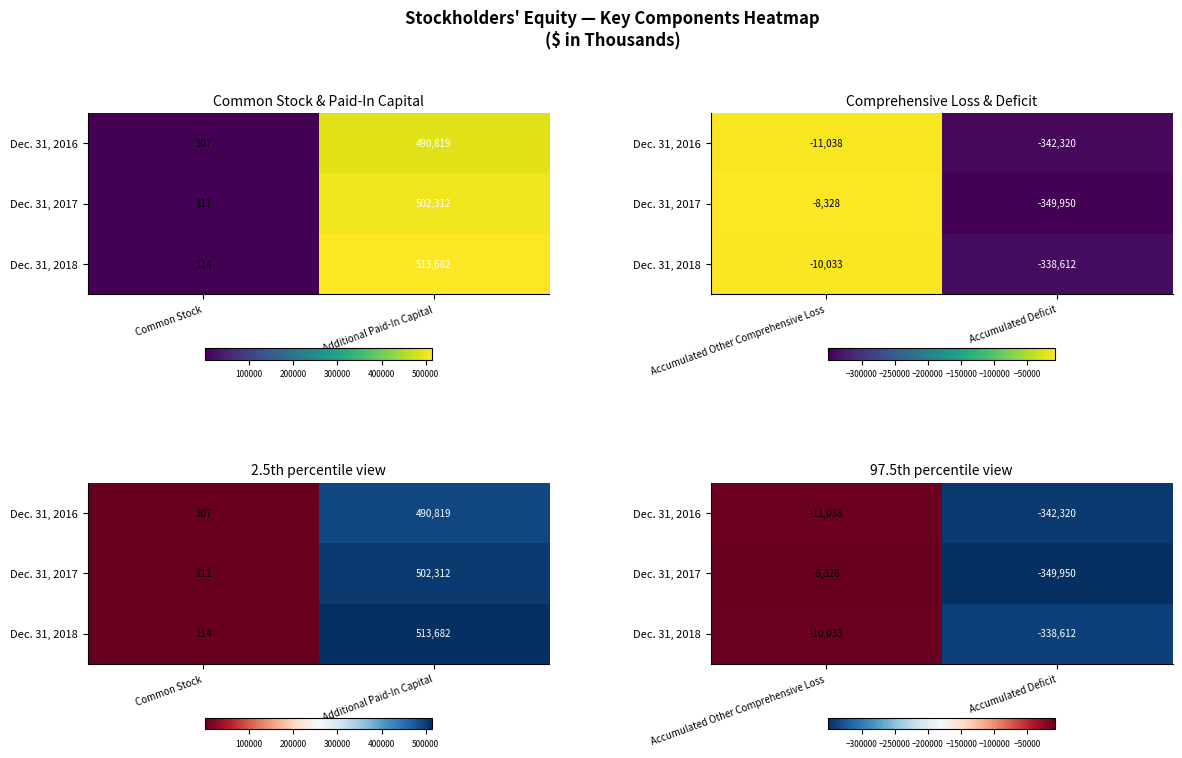

How many data points in Dec. 31, 2017 are less than -8328?

1